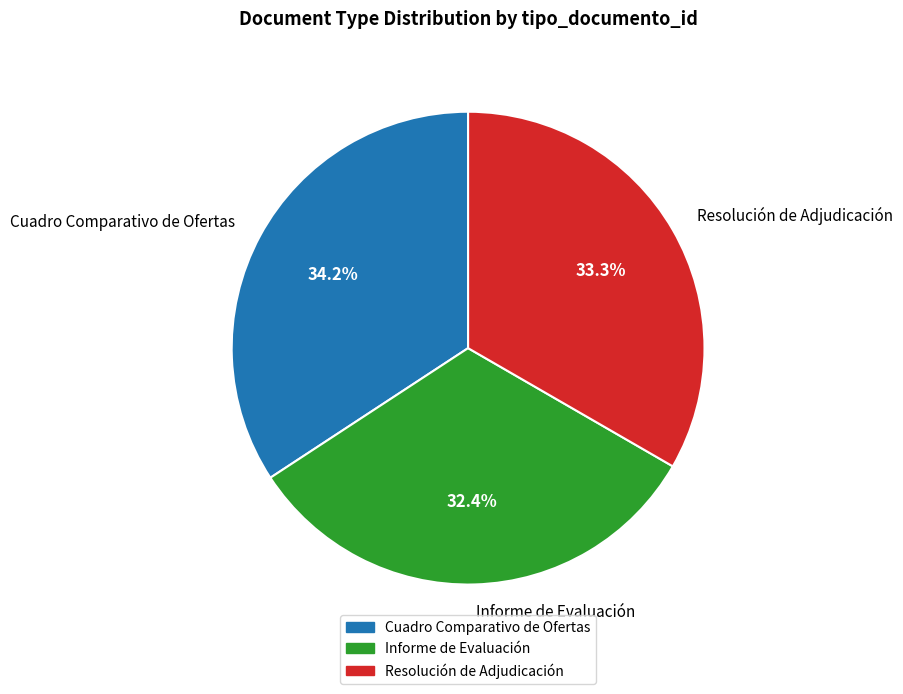

Approximately how many times larger is the value at Cuadro Comparativo de Ofertas compared to Resolución de Adjudicación?

1.0